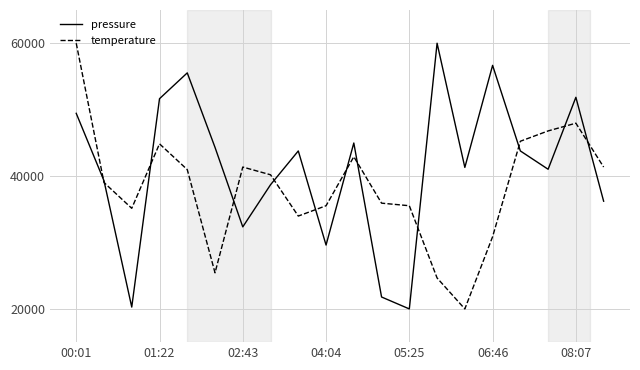

Does the chart have visible grid lines?

Yes